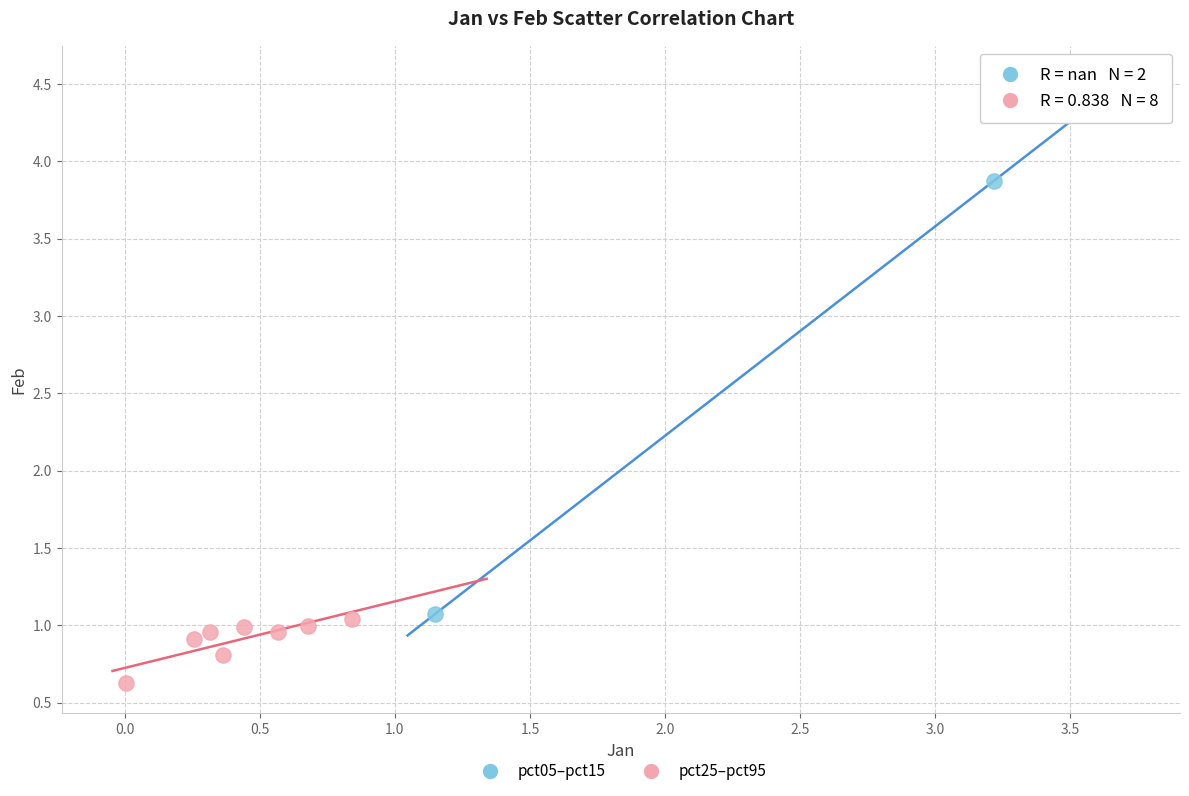

Which series reaches the maximum Y coordinate?

pct05–pct15